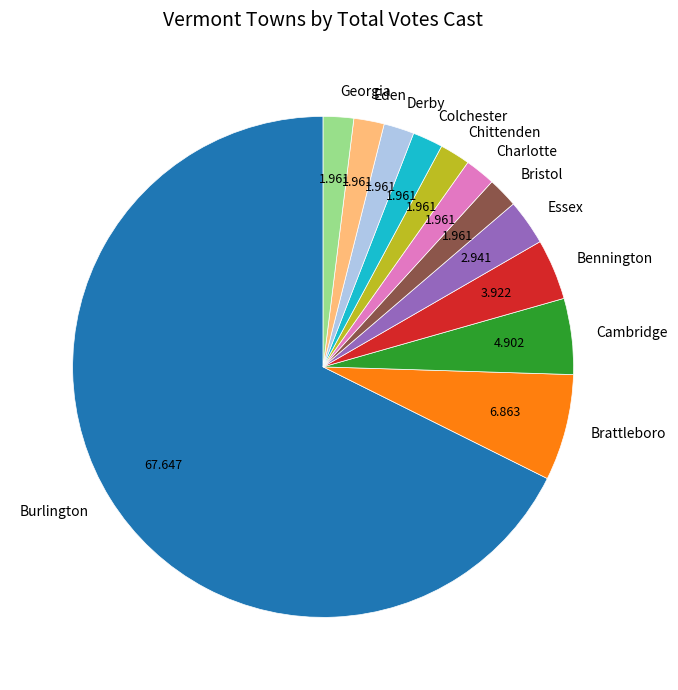

Is there any slice that represents more than half of the pie?

Yes